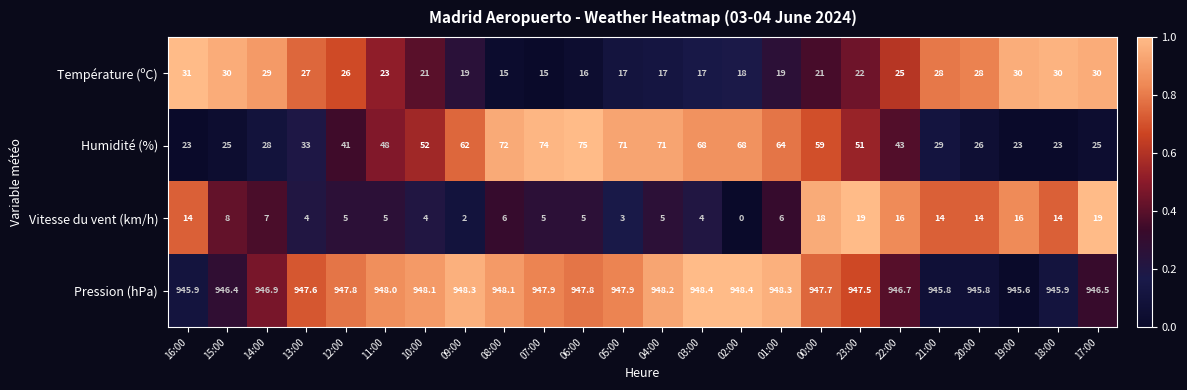

At which label does Humidité (%) reach its peak?

06:00